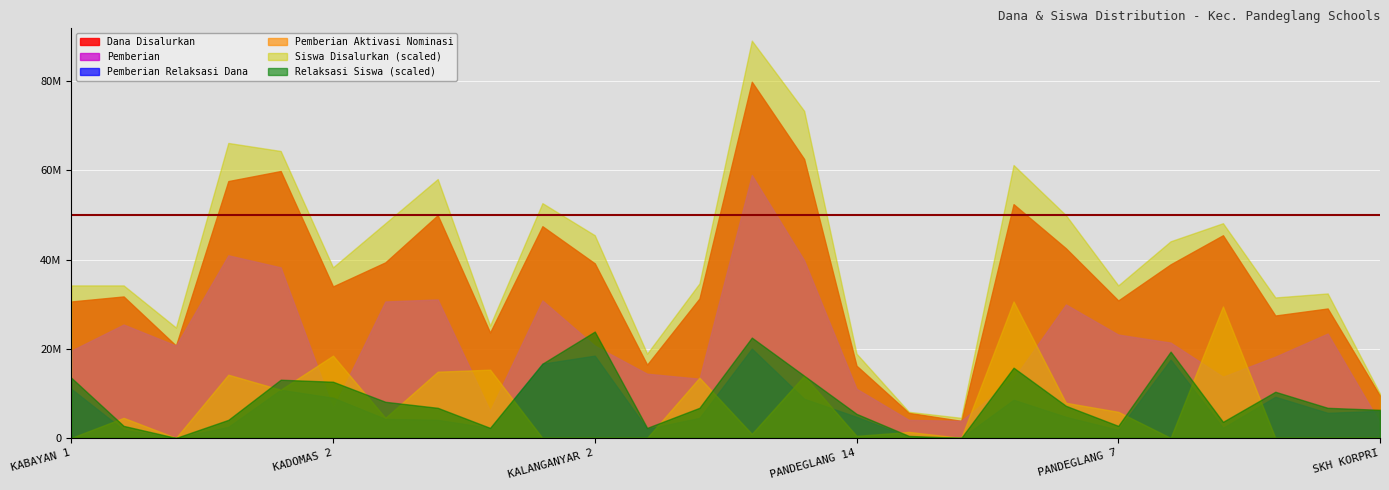

The Pemberian Relaksasi Dana series shows 28106312 at SD N PANDEGLANG 9. True or false?

False